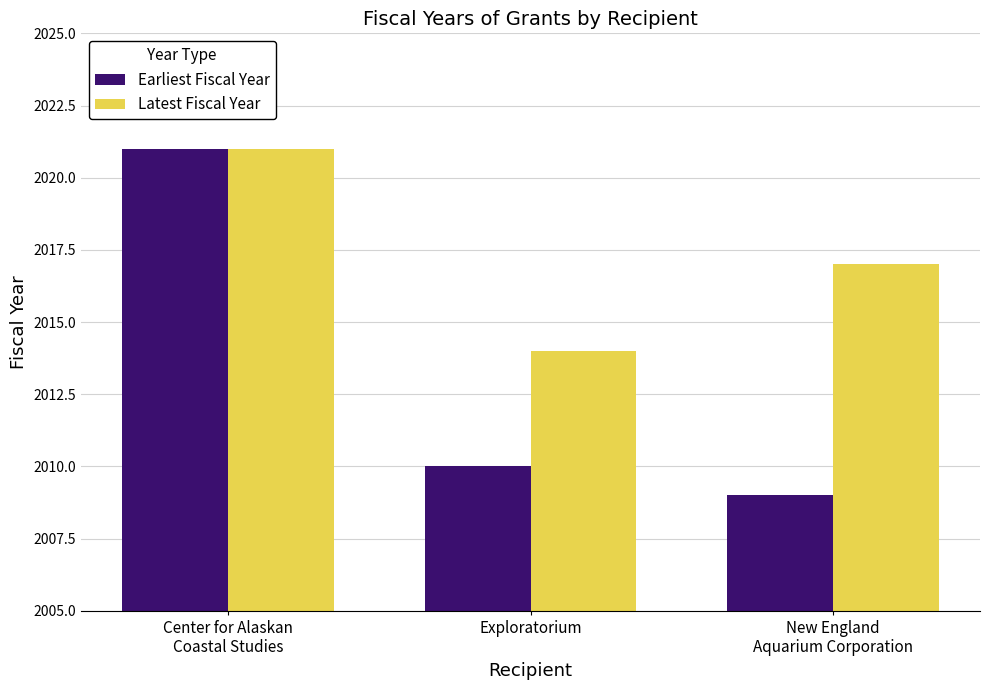

Reading left to right, extract all data points from this chart.

Earliest Fiscal Year: Center for Alaskan
Coastal Studies=2021	Exploratorium=2010	New England
Aquarium Corporation=2009
Latest Fiscal Year: Center for Alaskan
Coastal Studies=2021	Exploratorium=2014	New England
Aquarium Corporation=2017